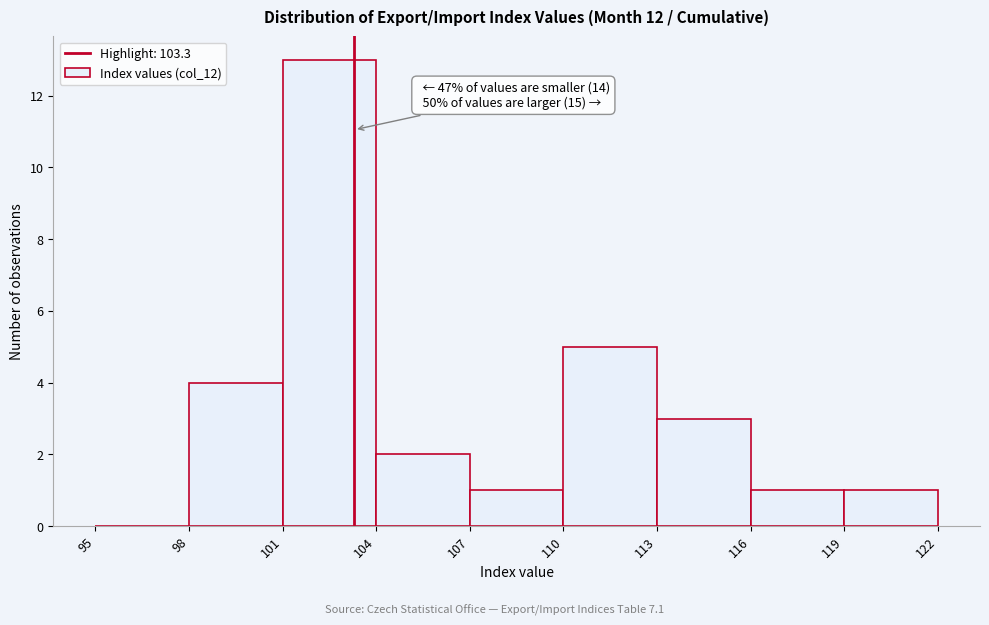

Over which range of the x-axis is the bar tallest?

101 to 104